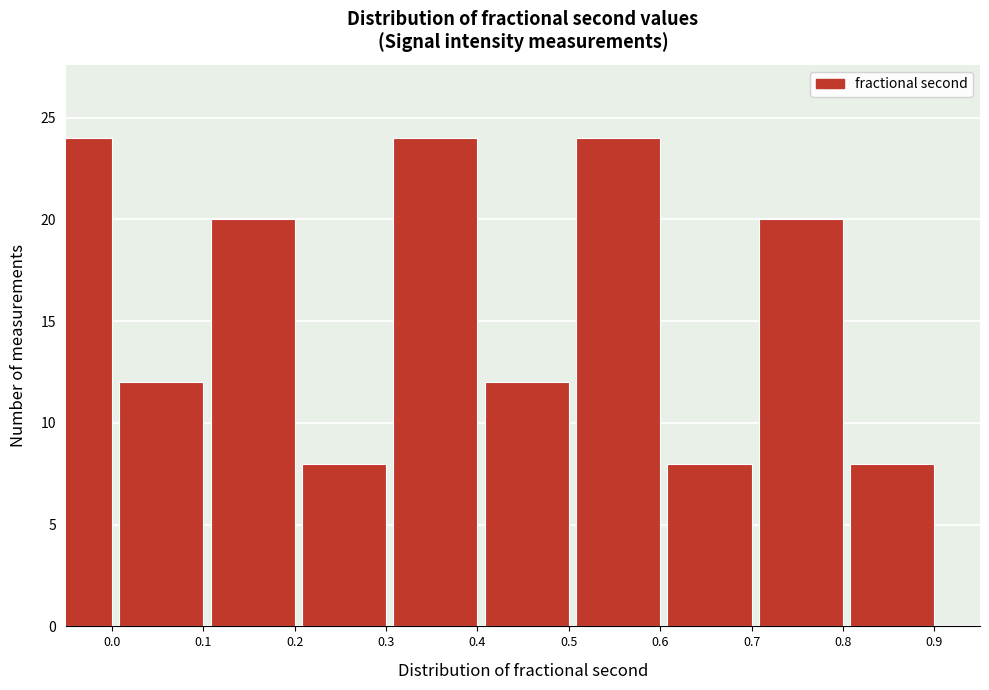

Reading left to right, transcribe all the data shown in this chart.

0.0=24	0.1=12	0.2=20	0.3=8	0.4=24	0.5=12	0.6=24	0.7=8	0.8=20	0.9=8